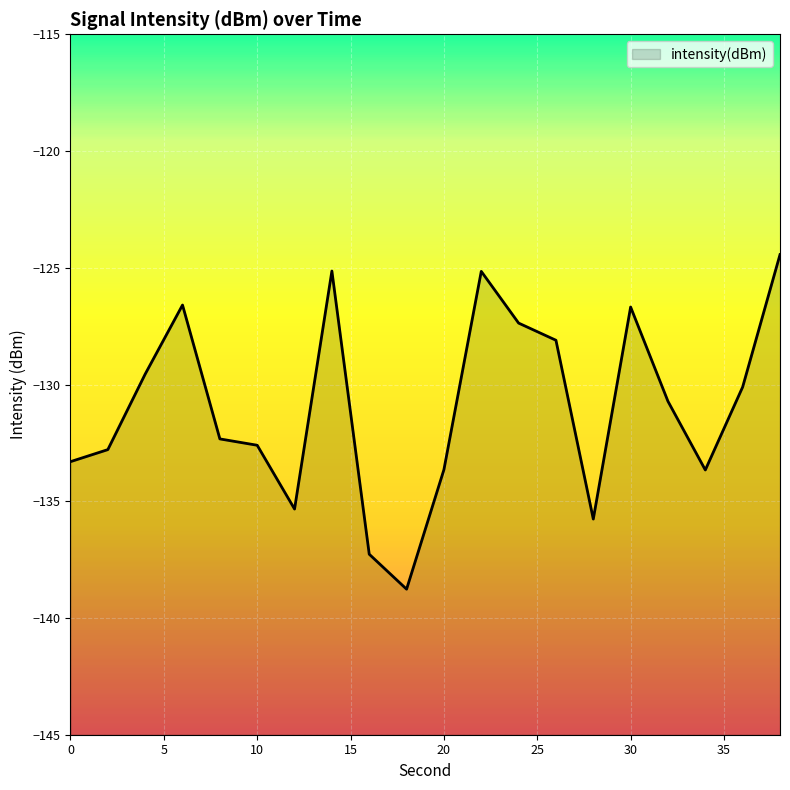

What is the maximum value shown in the chart?

-124.4